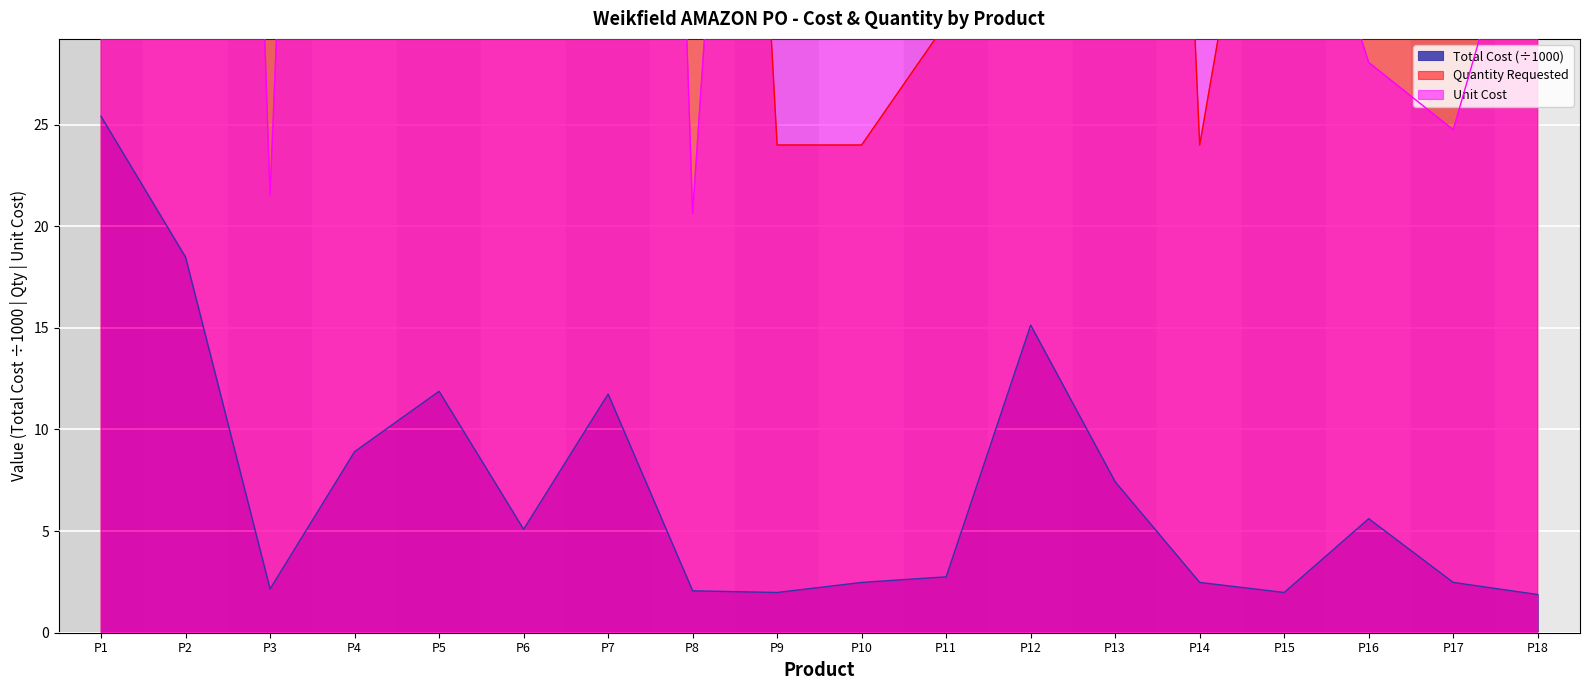

The value of Total Cost (÷1000) at P16 is 7.5. True or false?

False